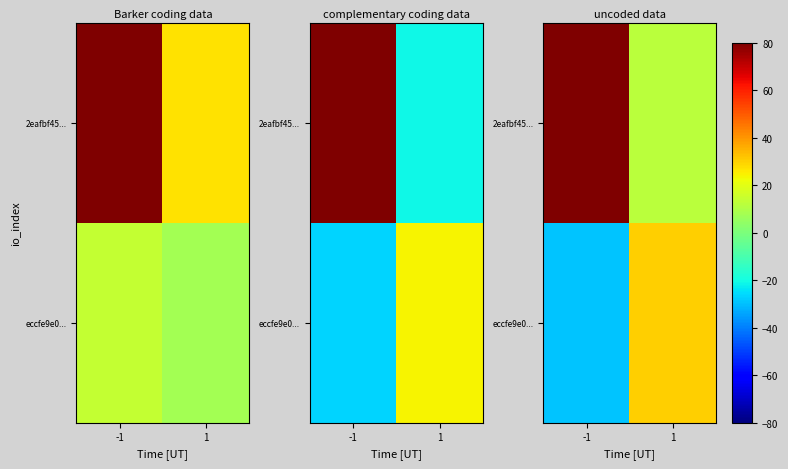

Is the value of eccfe9e0... at 1 greater than the value of 2eafbf45... at 1?

Yes